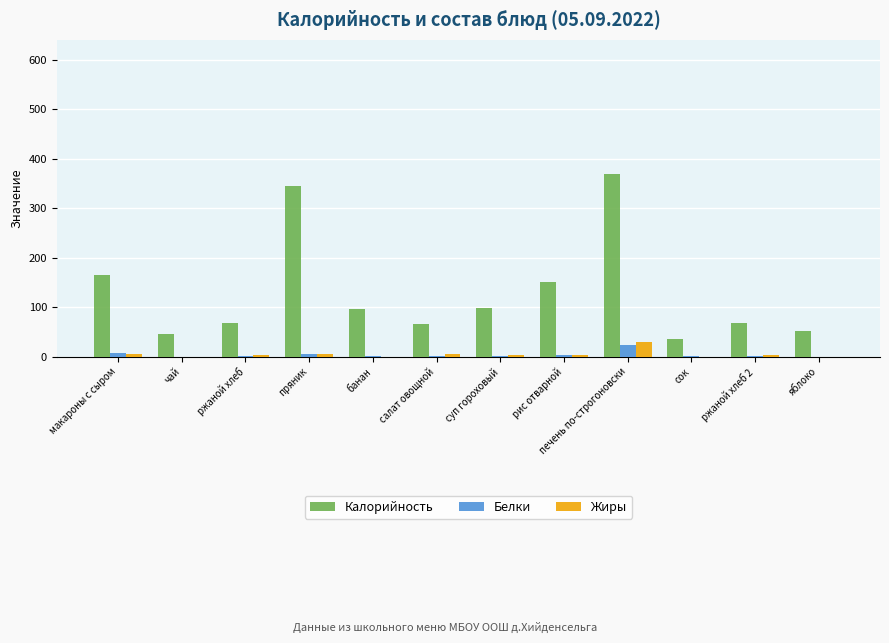

What is the greatest value displayed?

370